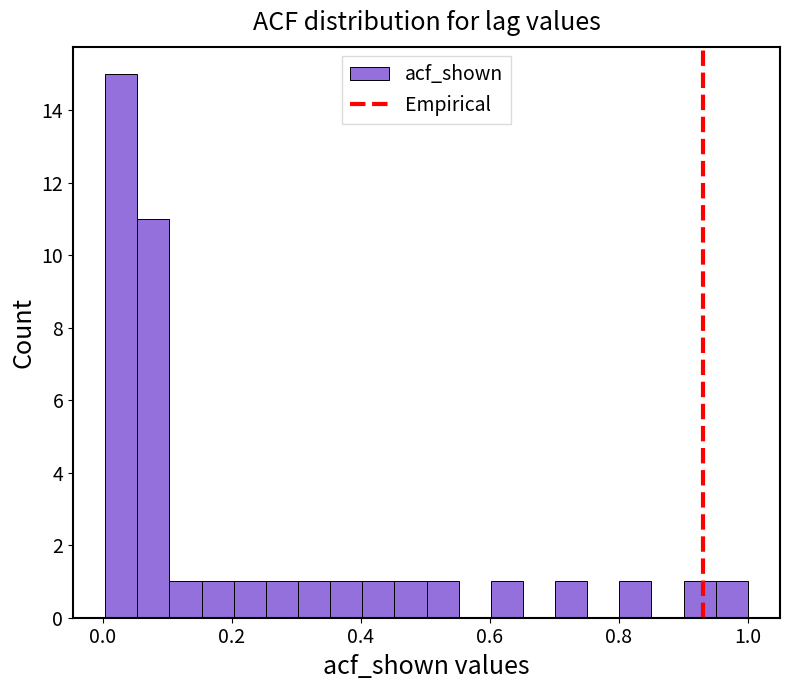

Around what value on the x-axis is the tallest bar? Give the approximate position of its centre, as read against the axis.

0.02